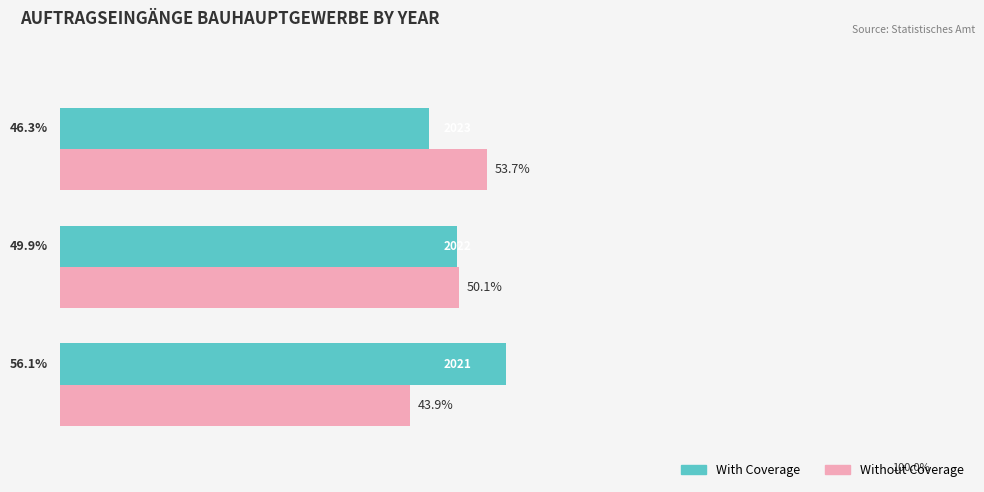

Rank the series by their maximum value, from highest to lowest.

With Coverage, Without Coverage